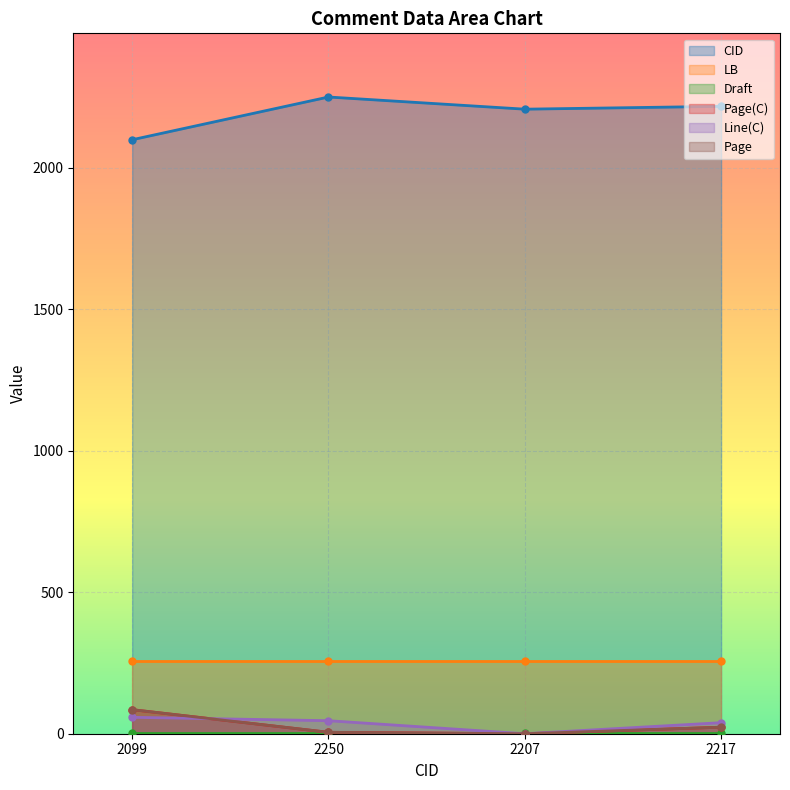

Rank the categories by Page value from lowest to highest.

2207, 2250, 2217, 2099